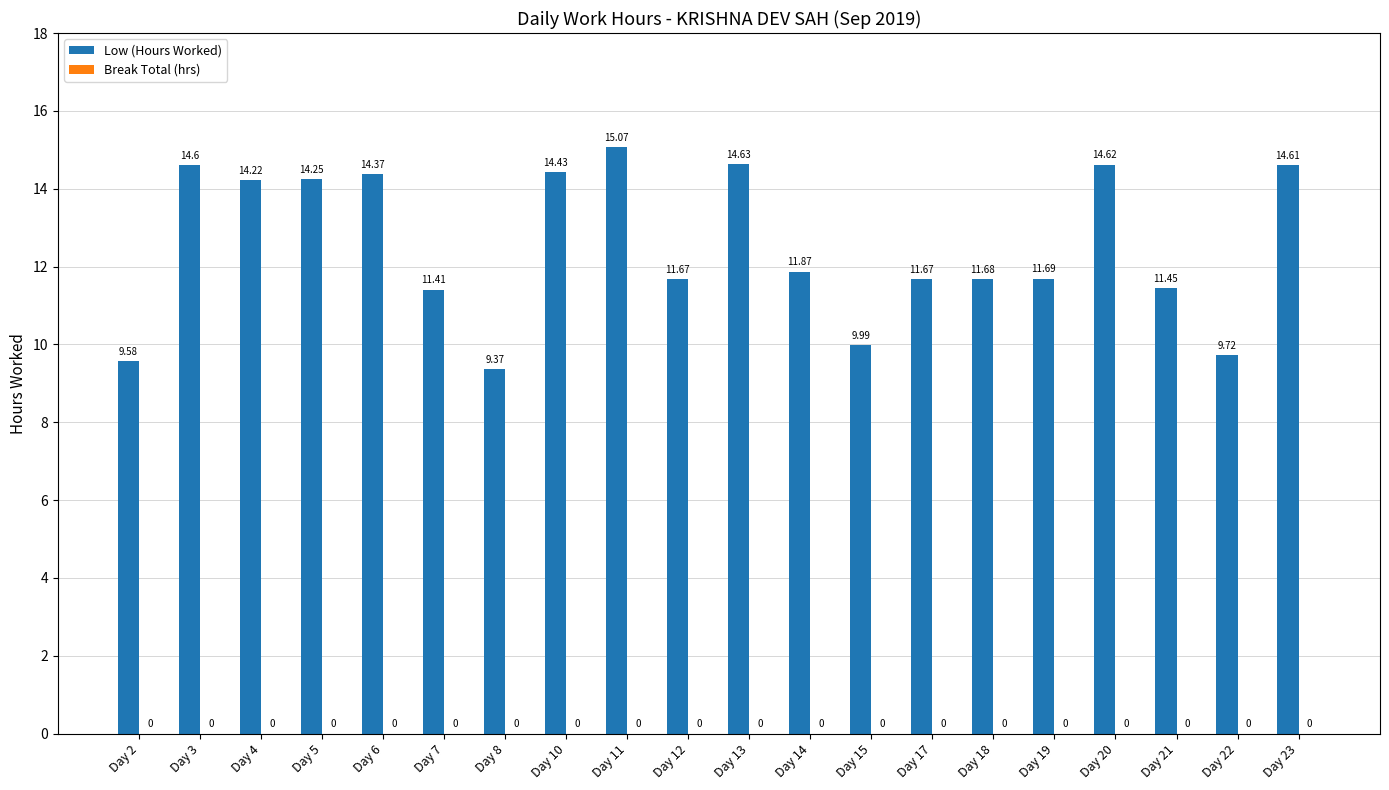

Does the chart contain stacked bars?

No